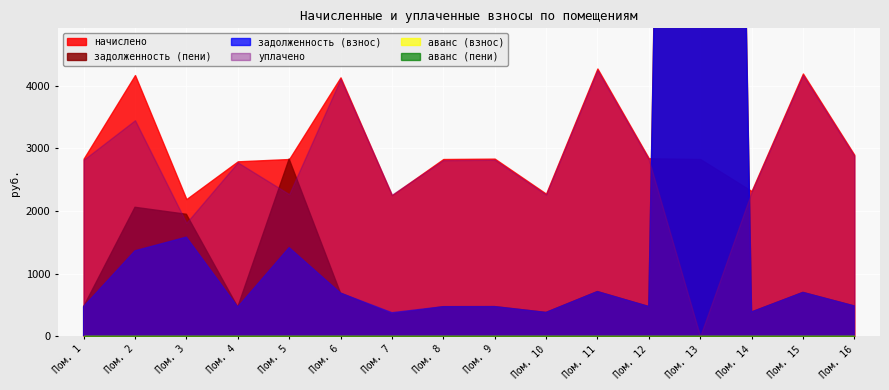

What is the difference between the maximum and second lowest values in the задолженность (взнос) series?

44515.5